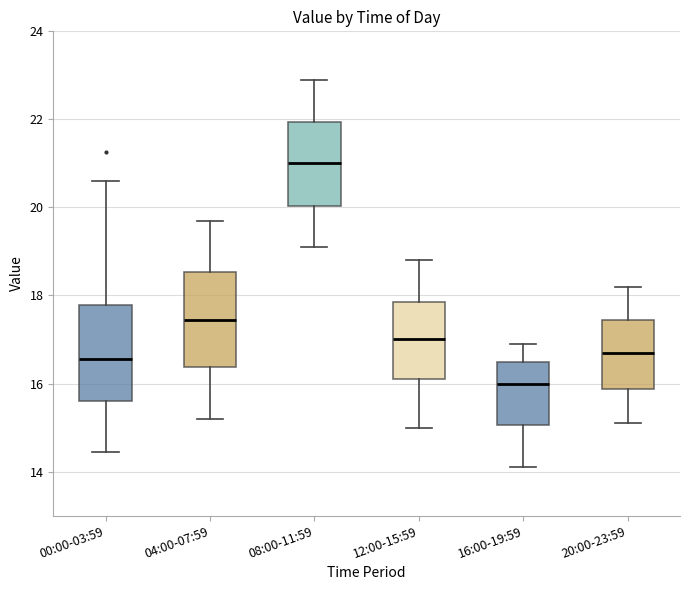

Reading left to right, read every box against the y-axis: the position of its median line, the range the box covers, and the ends of its whiskers. The values are not printed on the chart, so give them approximately, as read against the axis.

00:00-03:59: median 16.6, box 15.6 to 17.8, whiskers 14.4 to 20.6
04:00-07:59: median 17.4, box 16.4 to 18.6, whiskers 15.2 to 19.8
08:00-11:59: median 21.0, box 20.0 to 22.0, whiskers 19.2 to 23.0
12:00-15:59: median 17.0, box 16.2 to 17.8, whiskers 15.0 to 18.8
16:00-19:59: median 16.0, box 15.0 to 16.6, whiskers 14.2 to 17.0
20:00-23:59: median 16.8, box 15.8 to 17.4, whiskers 15.2 to 18.2